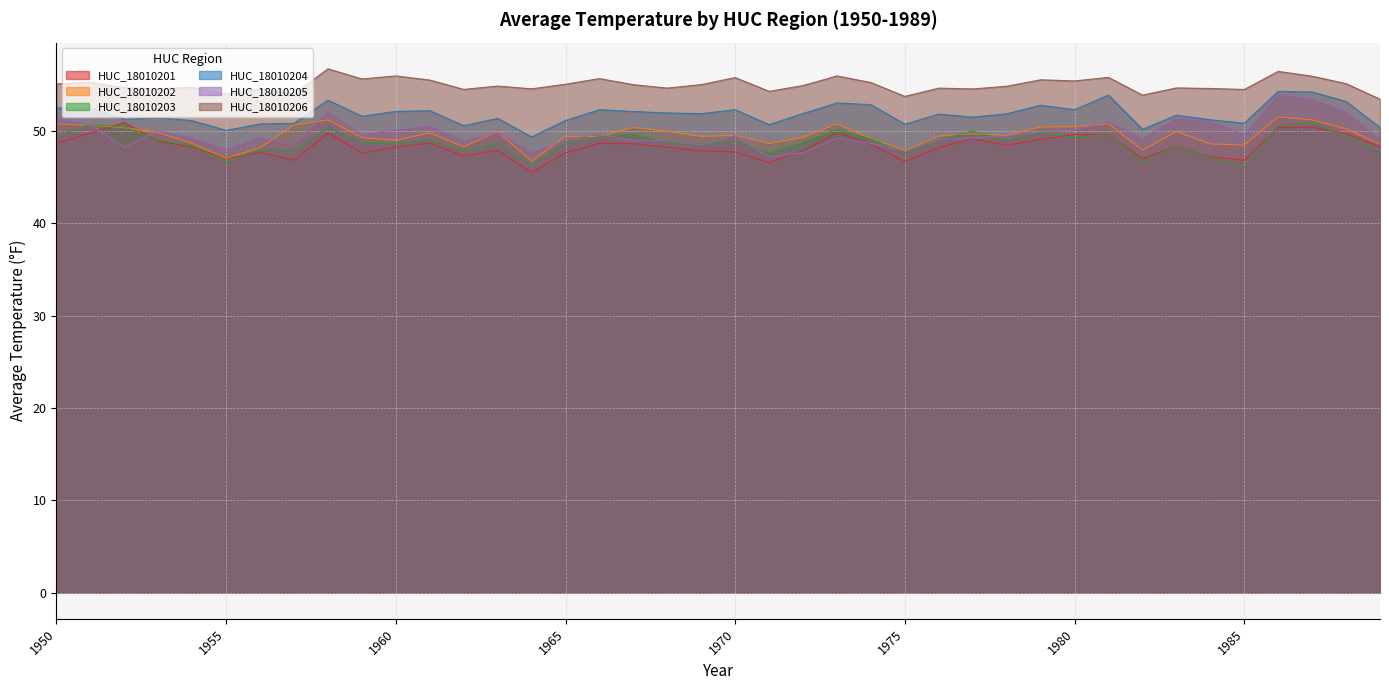

Reading left to right, transcribe all the data shown in this chart.

HUC_18010201: 48.7	49.8	51.0	48.9	48.3	47.0	47.7	46.8	49.8	47.6	48.3	48.7	47.3	47.9	45.5	47.6	48.7	48.6	48.3	47.9	47.8	46.6	47.9	49.9	48.6	46.7	48.2	49.2	48.5	49.1	49.6	49.6	47.0	48.3	47.2	46.9	50.4	50.4	49.8	48.3
HUC_18010202: 50.8	50.6	50.4	49.9	48.7	47.1	48.2	50.7	51.2	49.3	49.0	49.8	48.3	50.0	46.8	49.4	49.4	50.4	50.0	49.4	49.5	48.7	49.3	50.8	49.2	47.9	49.5	49.7	49.5	50.5	50.5	50.8	48.0	50.0	48.6	48.5	51.6	51.2	50.2	48.6
HUC_18010203: 49.6	50.7	50.5	49.0	48.4	46.7	48.0	47.9	50.4	48.8	48.7	49.1	47.9	48.7	46.4	48.7	49.4	49.7	48.8	48.5	49.0	47.7	48.8	50.2	49.2	47.6	49.1	50.0	49.0	49.8	49.3	49.7	46.7	48.3	47.2	46.1	50.6	50.9	49.4	47.8
HUC_18010204: 52.5	52.6	51.3	51.5	51.1	50.1	50.8	50.9	53.4	51.6	52.1	52.2	50.6	51.4	49.4	51.2	52.3	52.1	52.0	51.9	52.3	50.7	51.9	53.1	52.9	50.8	51.9	51.5	51.9	52.8	52.3	53.9	50.2	51.7	51.2	50.9	54.3	54.2	53.2	50.4
HUC_18010205: 51.4	50.7	48.2	50.1	49.2	48.0	49.3	48.6	52.1	49.6	50.2	50.6	49.0	49.9	47.7	49.0	49.7	49.0	49.0	48.5	49.5	47.2	47.7	49.3	48.7	47.8	49.1	49.2	49.5	49.9	50.1	51.0	49.2	51.4	51.1	49.7	54.0	53.5	52.1	49.2
HUC_18010206: 55.1	55.3	54.7	54.6	54.8	54.0	54.6	54.0	56.8	55.7	56.0	55.5	54.5	54.9	54.6	55.1	55.7	55.0	54.7	55.0	55.8	54.3	55.0	56.0	55.3	53.8	54.7	54.6	54.9	55.6	55.5	55.8	53.9	54.7	54.6	54.5	56.5	56.0	55.1	53.5